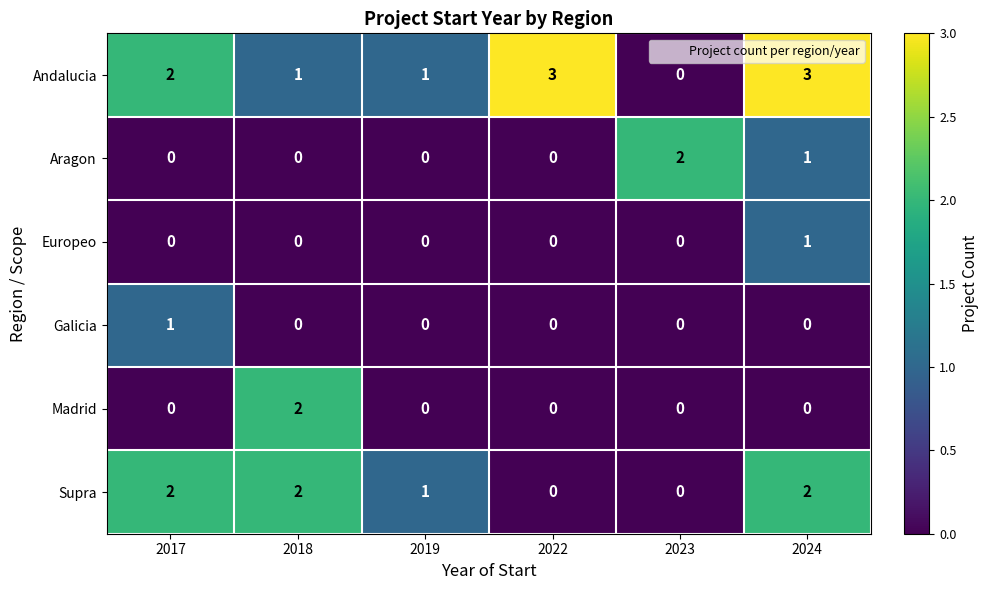

Where is Aragon nearest to the value 1?

2024